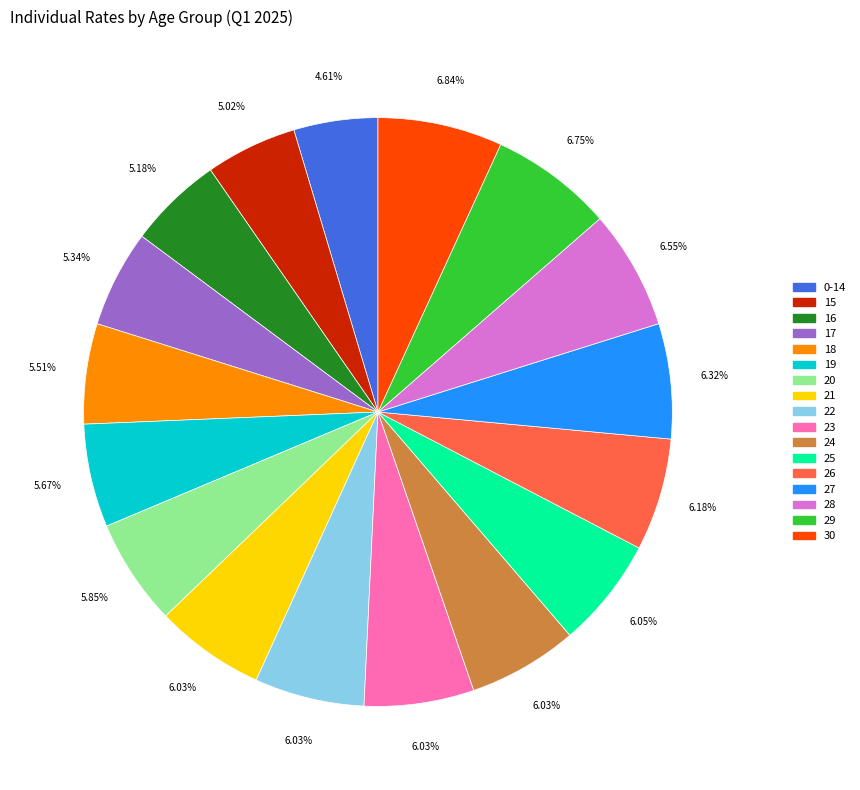

Is there a majority slice in this chart?

No